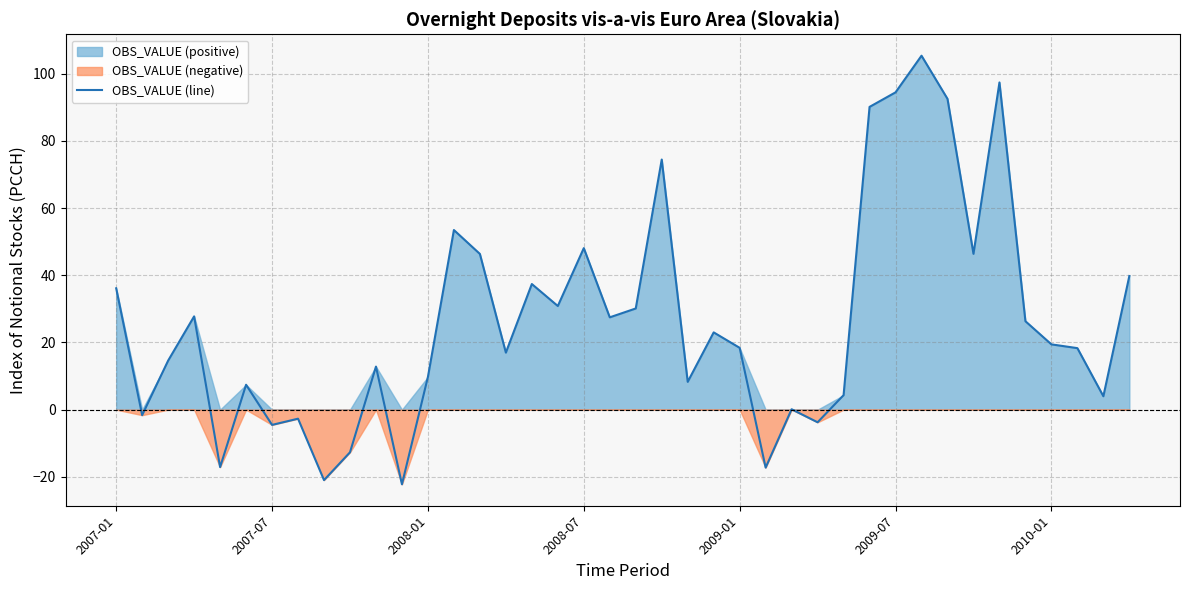

The value at 38 is 4.0. True or false?

True